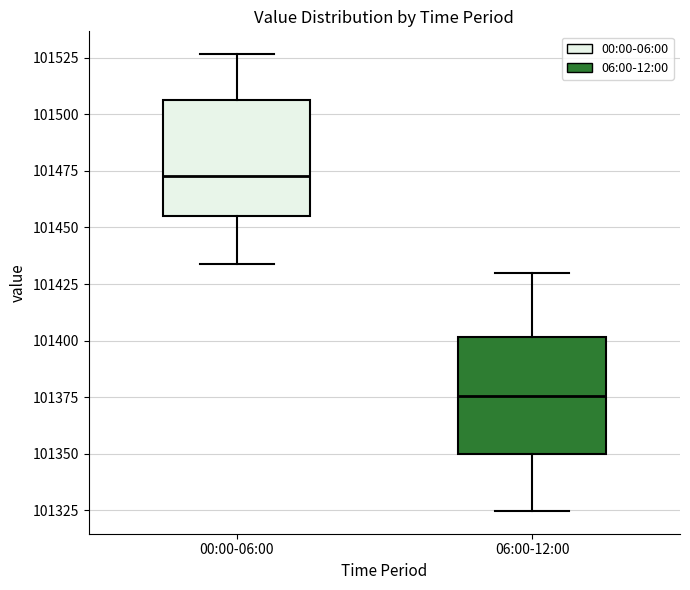

Reading left to right, read every box against the y-axis: the position of its median line, the range the box covers, and the ends of its whiskers. The values are not printed on the chart, so give them approximately, as read against the axis.

00:00-06:00: median 101475, box 101455 to 101505, whiskers 101435 to 101525
06:00-12:00: median 101375, box 101350 to 101400, whiskers 101325 to 101430